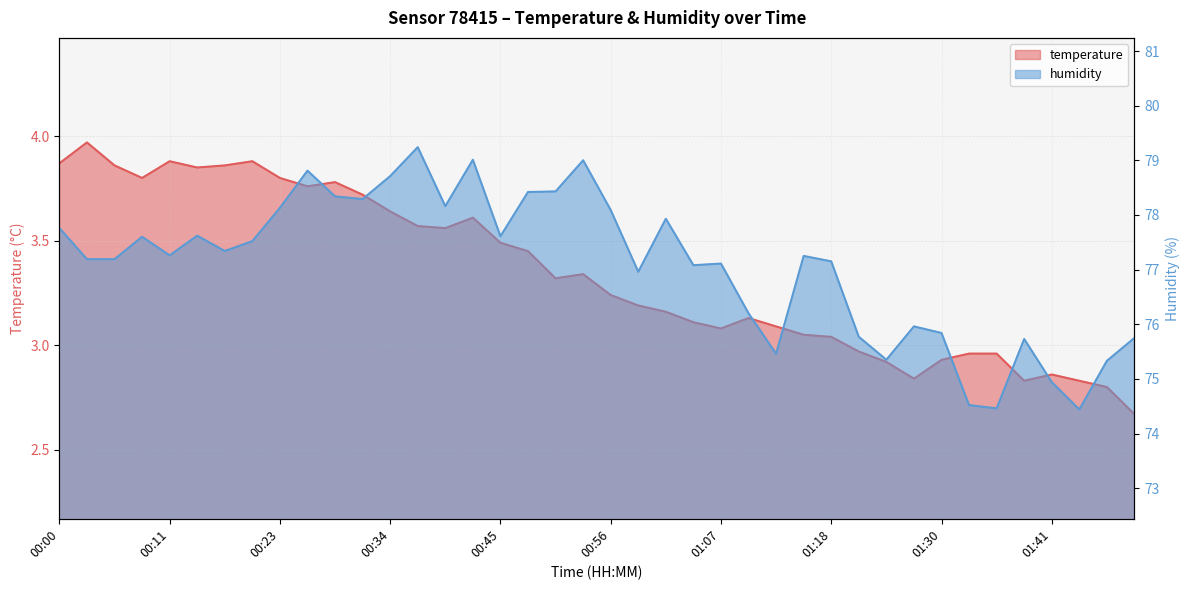

List the series in order of their overall mean, lowest first.

temperature, humidity